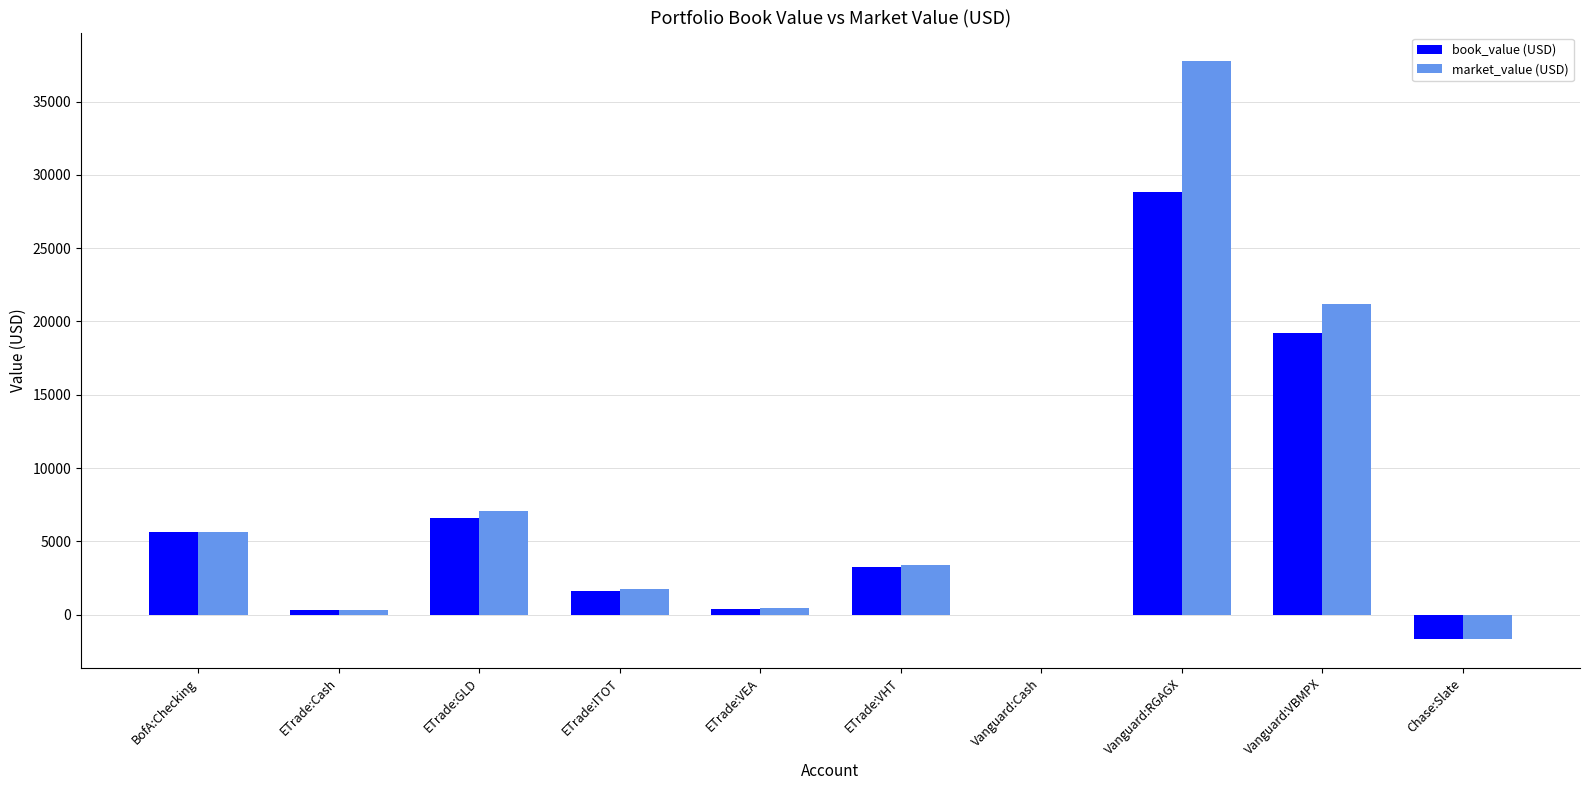

Which series has the largest total across all categories?

market_value (USD)